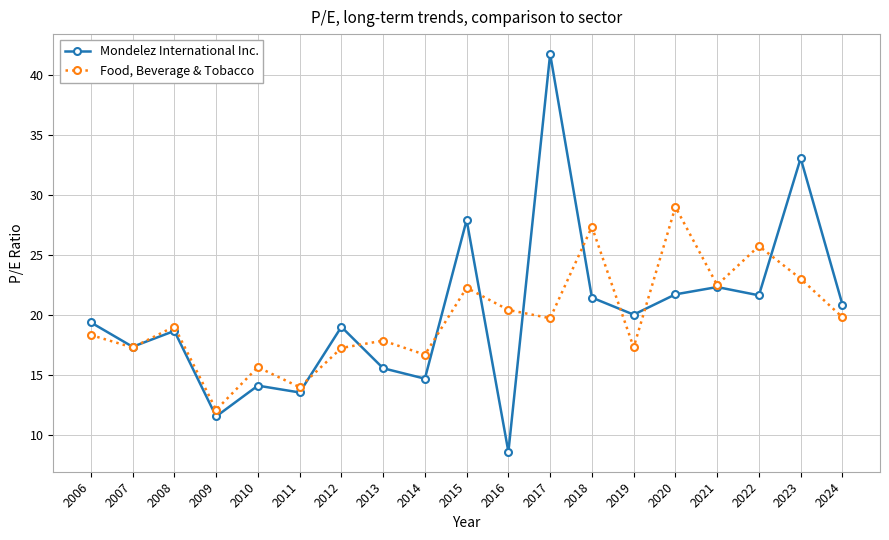

What is the highest value of the Mondelez International Inc. series?

41.8